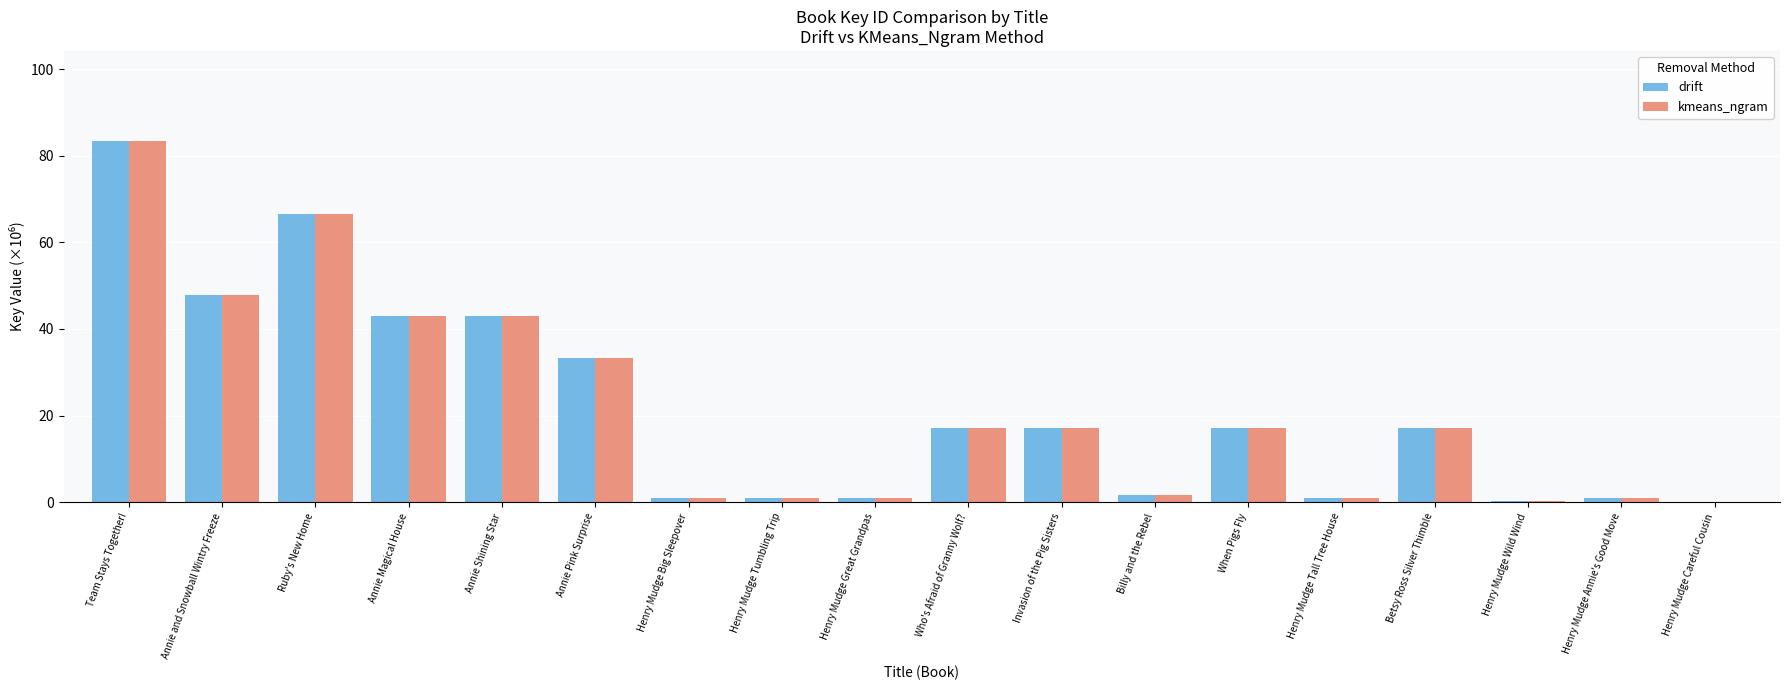

What is the greatest value displayed?

83.3